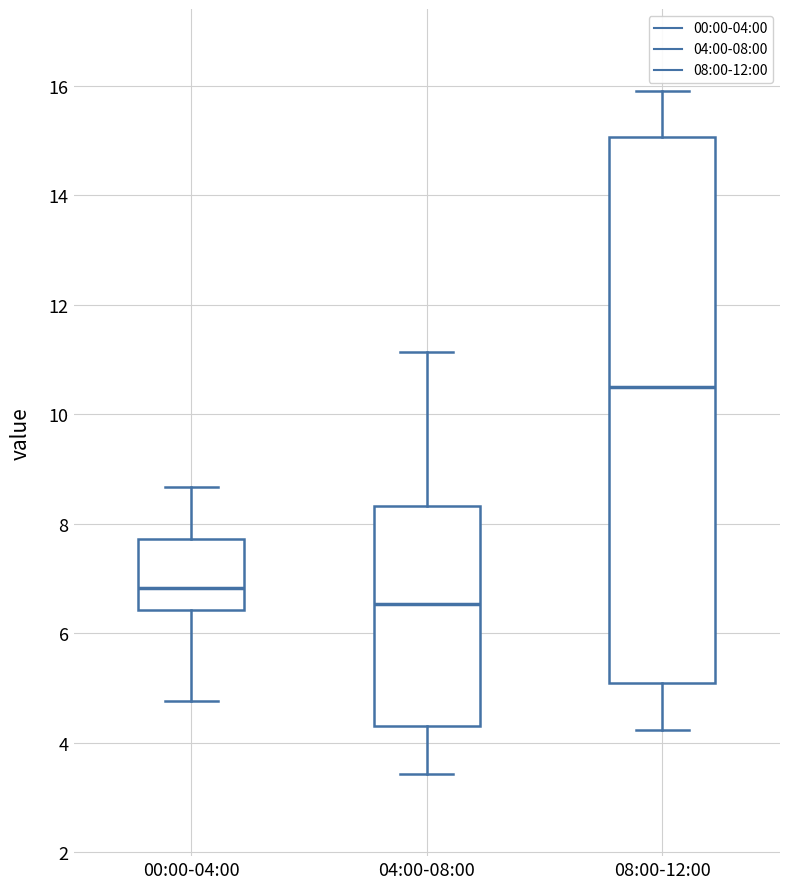

Reading left to right, read every box against the y-axis: the position of its median line, the range the box covers, and the ends of its whiskers. The values are not printed on the chart, so give them approximately, as read against the axis.

00:00-04:00: median 6.8, box 6.4 to 7.8, whiskers 4.8 to 8.6
04:00-08:00: median 6.6, box 4.4 to 8.4, whiskers 3.4 to 11.2
08:00-12:00: median 10.6, box 5.0 to 15.0, whiskers 4.2 to 16.0